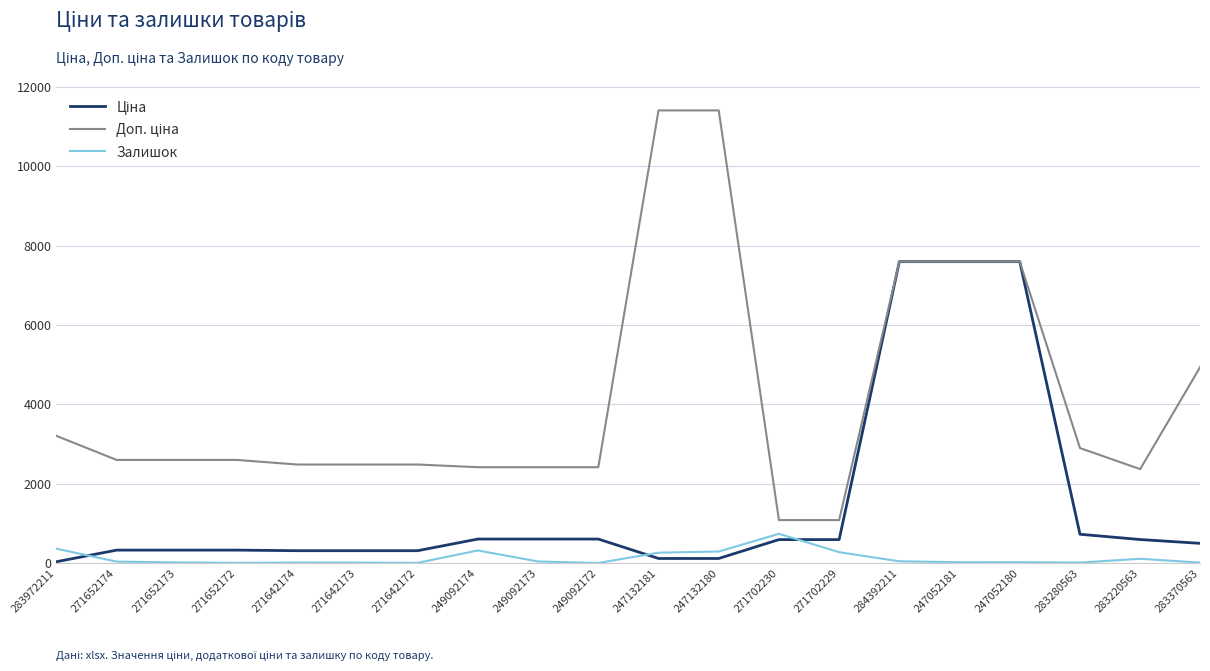

Is it true that Залишок equals 10.0 at 271642173?

True